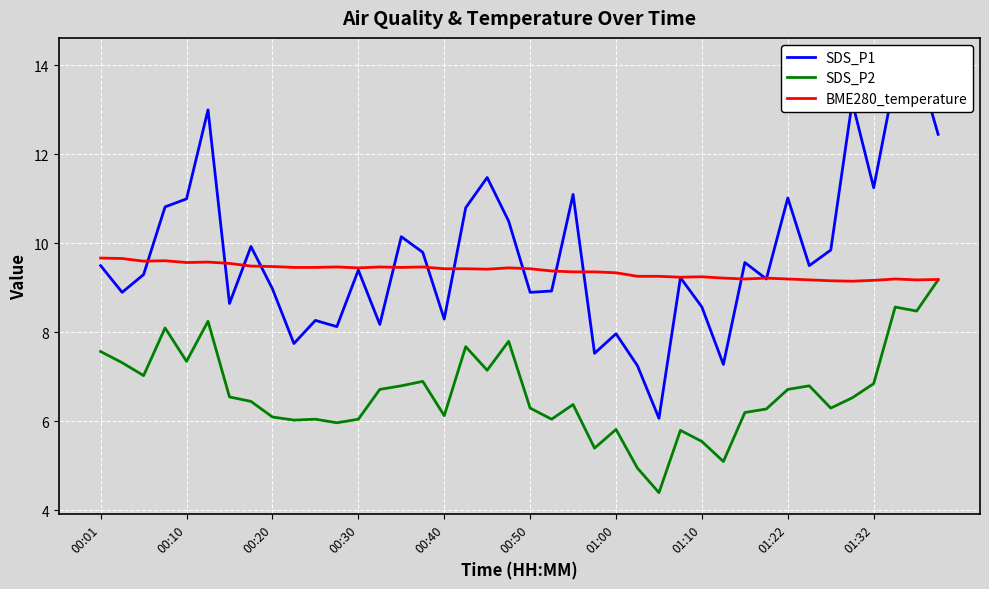

Reading left to right, what are all the values shown in this chart?

SDS_P1: 9.5	8.9	9.3	10.8	11.0	13.0	8.7	9.9	9.0	7.8	8.3	8.1	9.4	8.2	10.2	9.8	8.3	10.8	11.5	10.5	8.9	8.9	11.1	7.5	8.0	7.2	6.1	9.2	8.6	7.3	9.6	9.2	11.0	9.5	9.8	13.2	11.2	13.7	14.1	12.4
SDS_P2: 7.6	7.3	7.0	8.1	7.3	8.2	6.5	6.5	6.1	6.0	6.0	6.0	6.0	6.7	6.8	6.9	6.1	7.7	7.2	7.8	6.3	6.0	6.4	5.4	5.8	5.0	4.4	5.8	5.5	5.1	6.2	6.3	6.7	6.8	6.3	6.5	6.8	8.6	8.5	9.2
BME280_temperature: 9.7	9.7	9.6	9.6	9.6	9.6	9.6	9.5	9.5	9.5	9.5	9.5	9.4	9.5	9.5	9.5	9.4	9.4	9.4	9.4	9.4	9.4	9.4	9.4	9.3	9.3	9.3	9.2	9.2	9.2	9.2	9.2	9.2	9.2	9.2	9.2	9.2	9.2	9.2	9.2